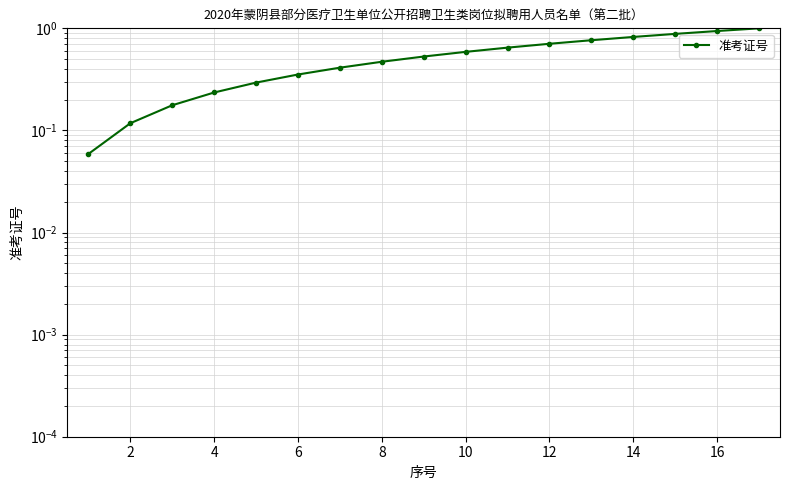

Reading right to left, what are all the values shown in this chart?

1.0	0.9	0.9	0.8	0.8	0.7	0.6	0.6	0.5	0.5	0.4	0.4	0.3	0.2	0.2	0.1	0.1